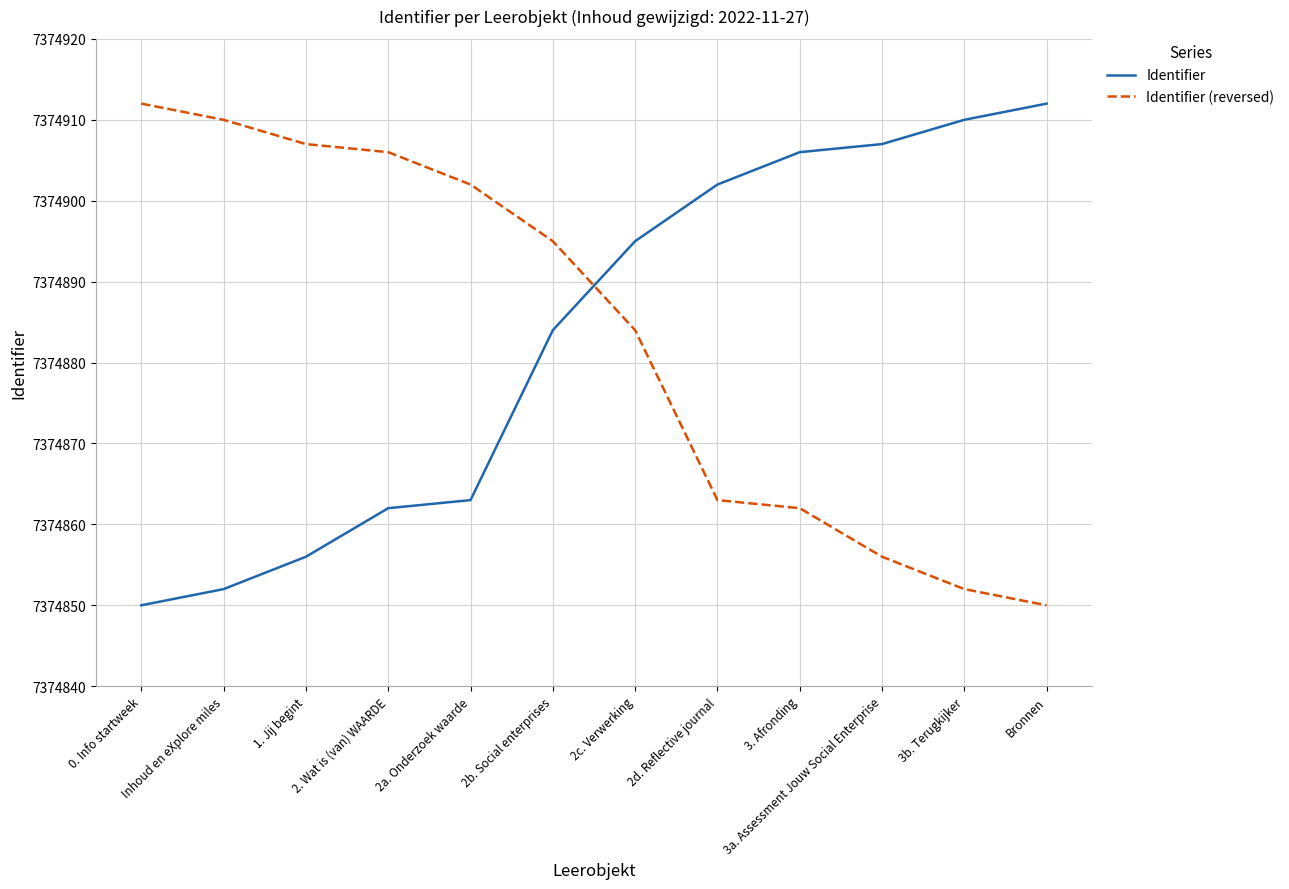

What is the total value across all series at 3a. Assessment Jouw Social Enterprise?

14749763